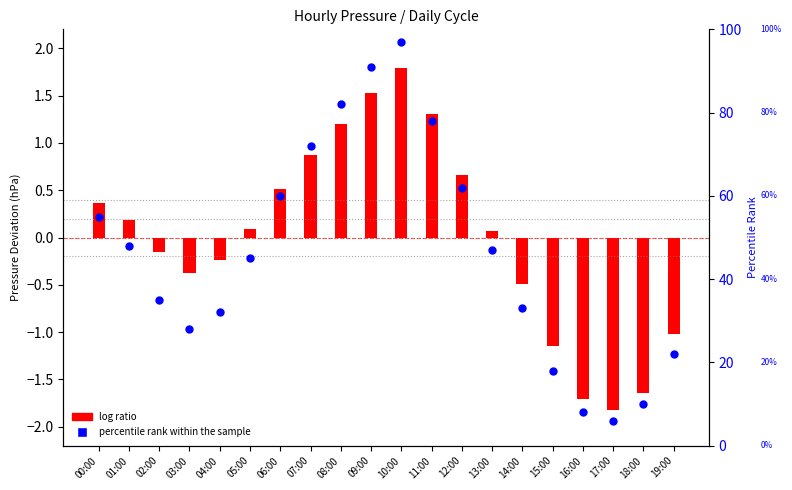

At how many categories does at least one series exceed 88?

2